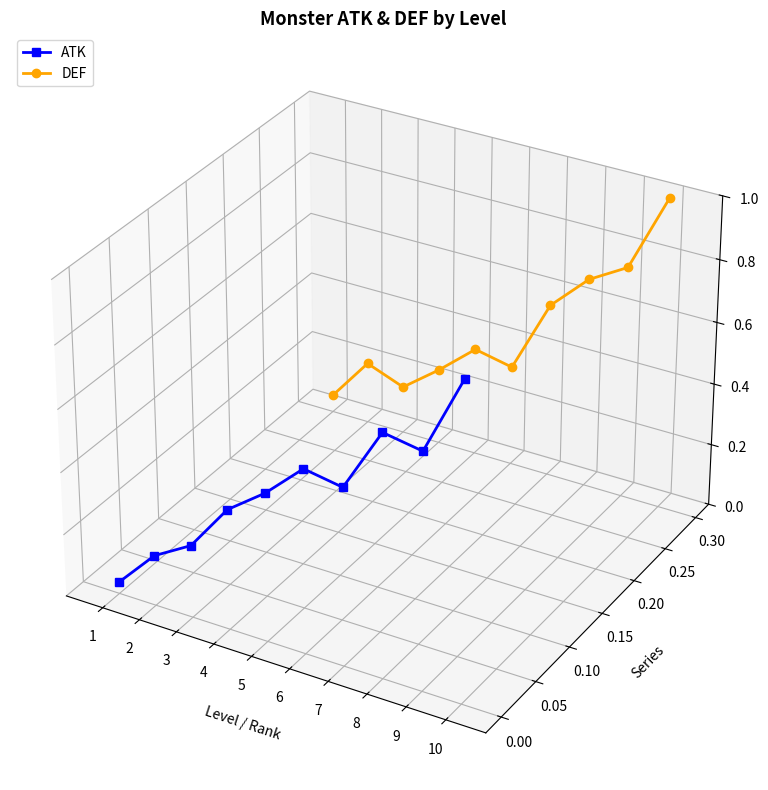

What are all the series names shown in the legend?

ATK, DEF